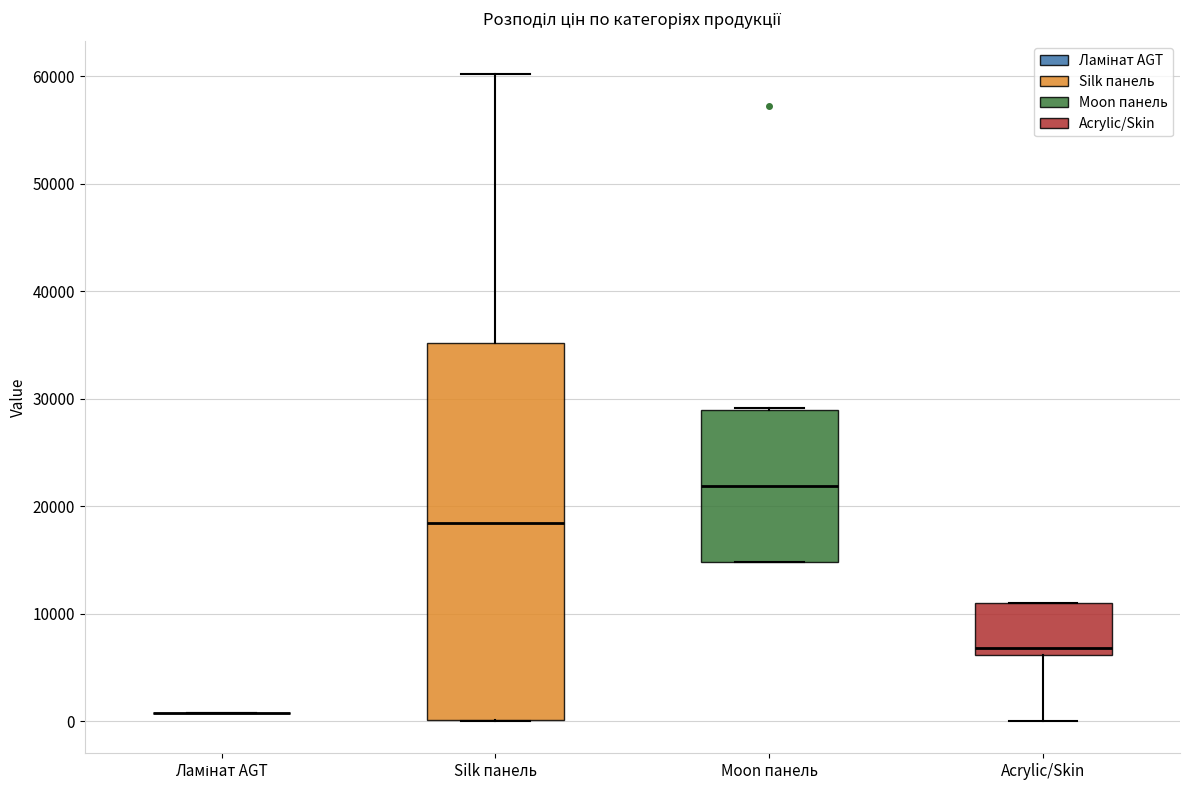

Where does the median line of the box for Moon панель sit on the y-axis? The values are not printed on the chart, so give them approximately, as read against the axis.

22000